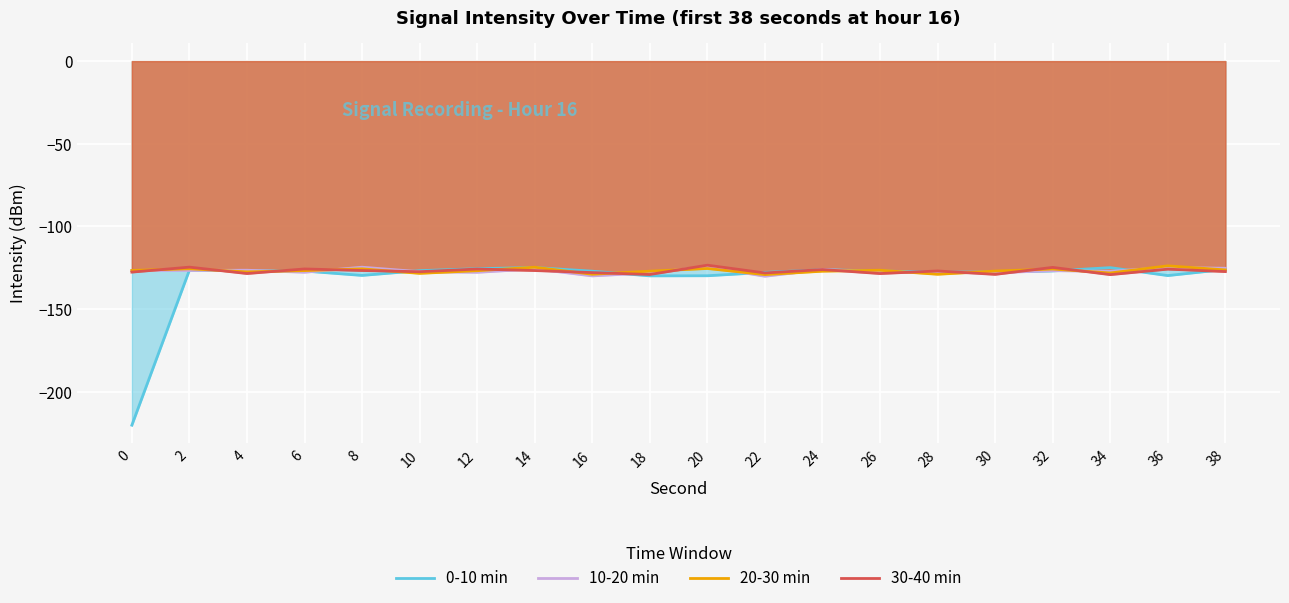

What is the value of the 10-20 min point at the 19th from the left?

-124.9